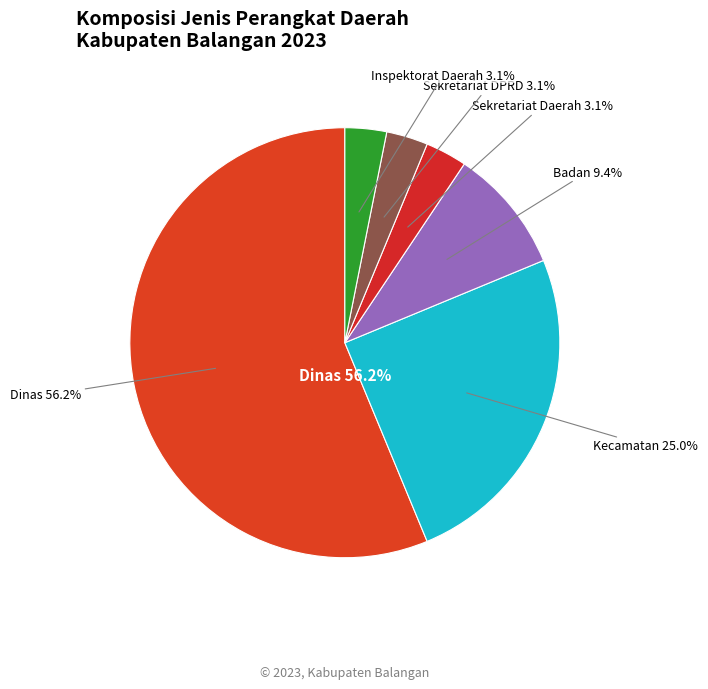

Rank the categories by value from highest to lowest.

Dinas, Kecamatan, Badan, Sekretariat Daerah, Sekretariat DPRD, Inspektorat Daerah